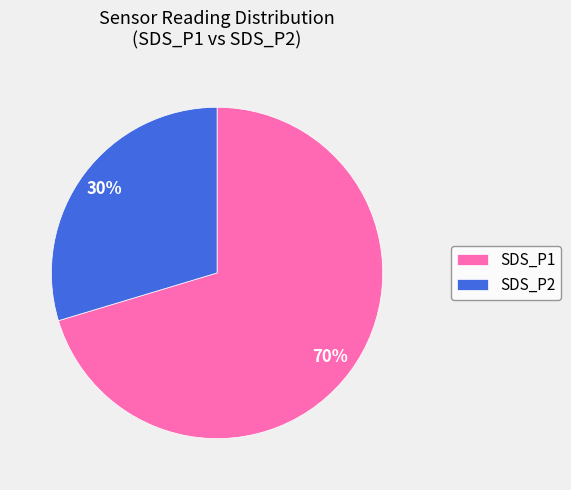

Which has a higher value, SDS_P1 or SDS_P2?

SDS_P1